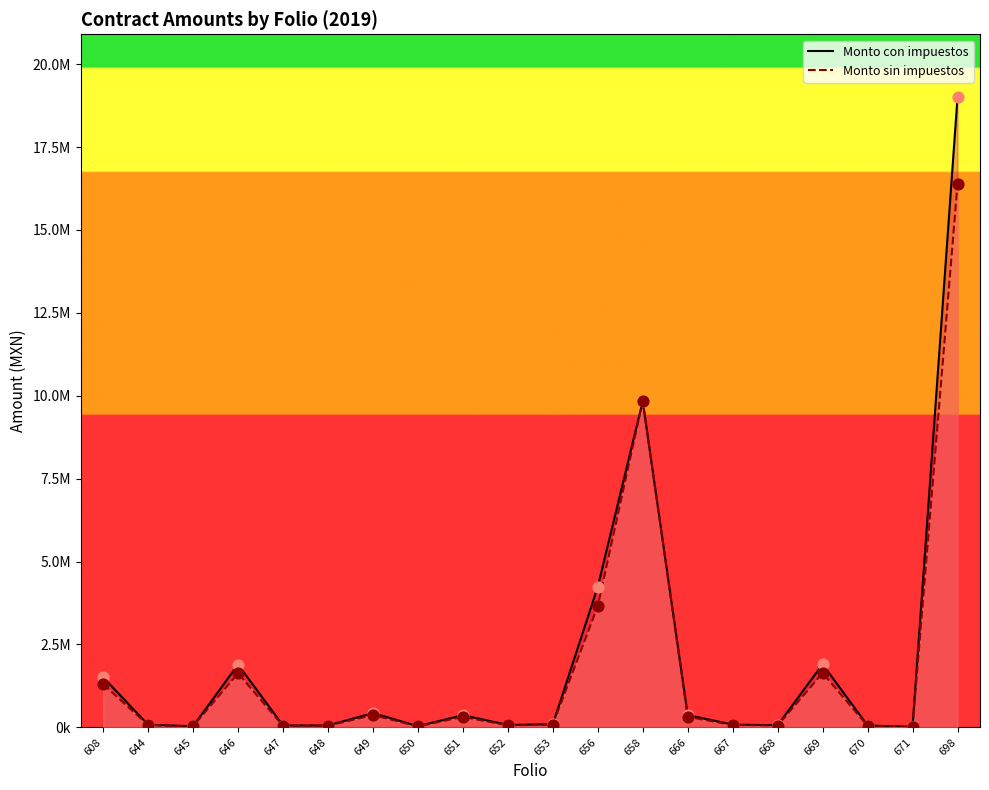

At how many categories does at least one series exceed 1184012?

6